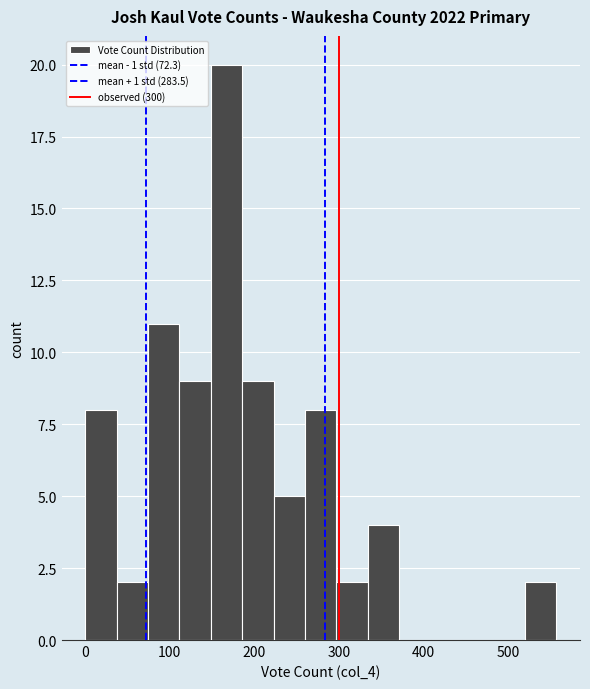

Read against the x-axis, roughly where is the centre of the tallest bar?

170